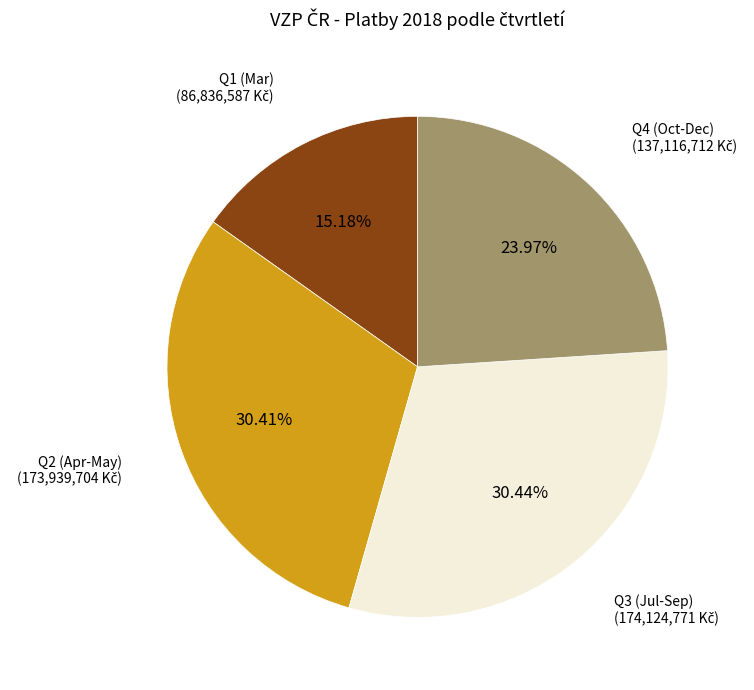

Combined, do Q4 (Oct-Dec) and Q2 (Apr-May) account for over 50%?

Yes